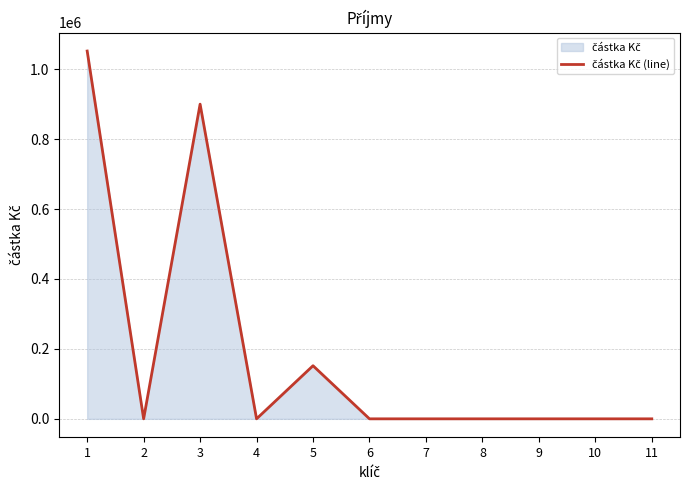

Which label corresponds to the largest value in the chart?

1